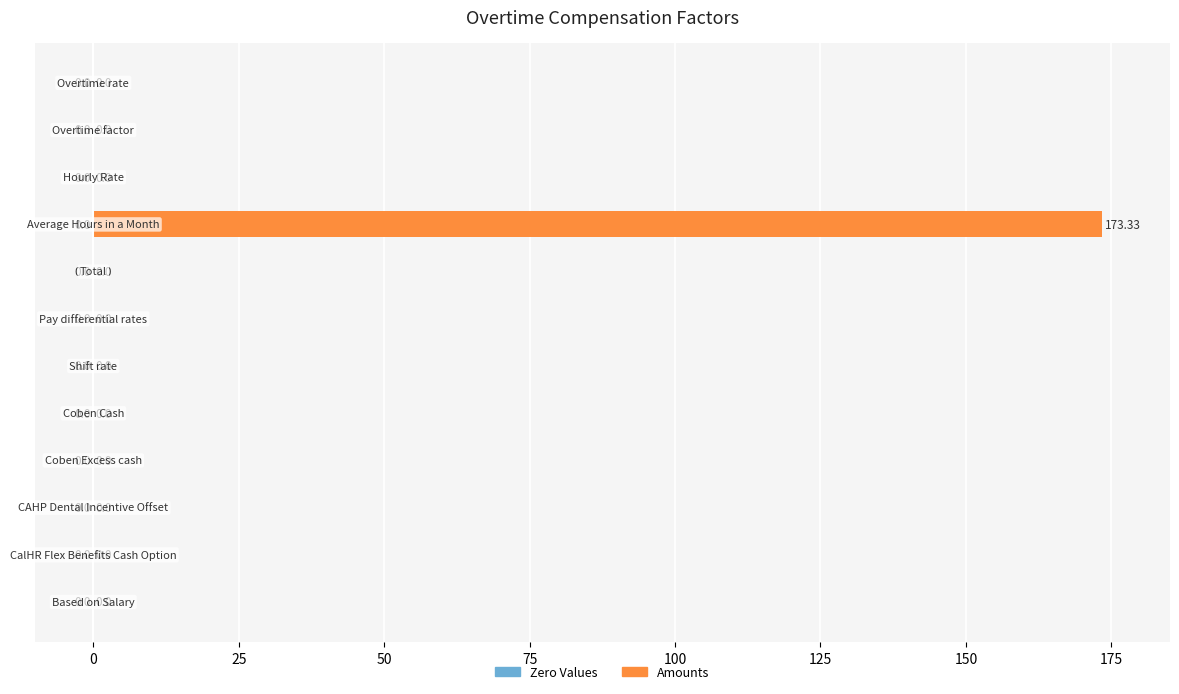

What is the sum of all values?

173.3